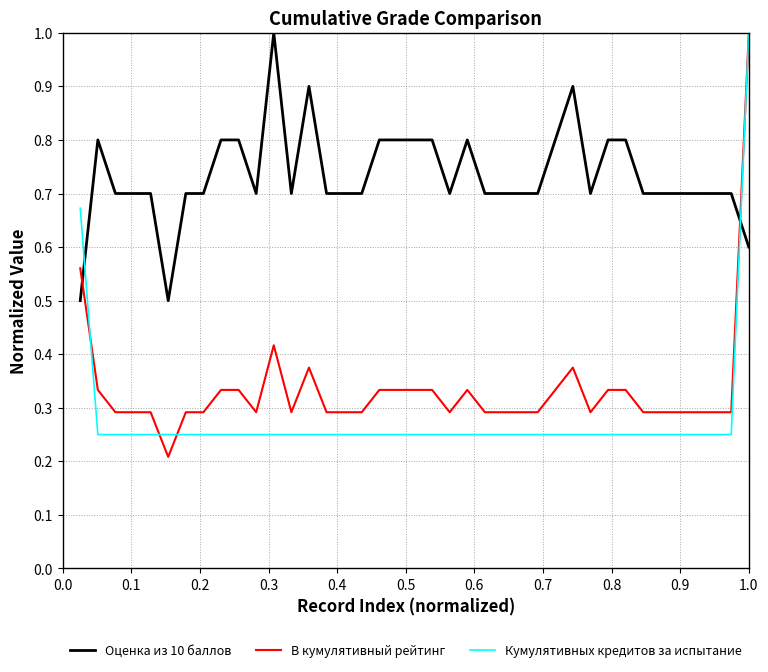

Which series has the largest total across all categories?

Оценка из 10 баллов